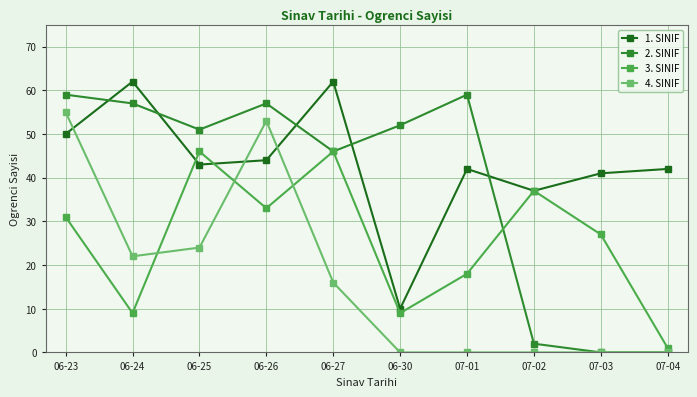

True or false: 2. SINIF and 3. SINIF cross at least once.

True